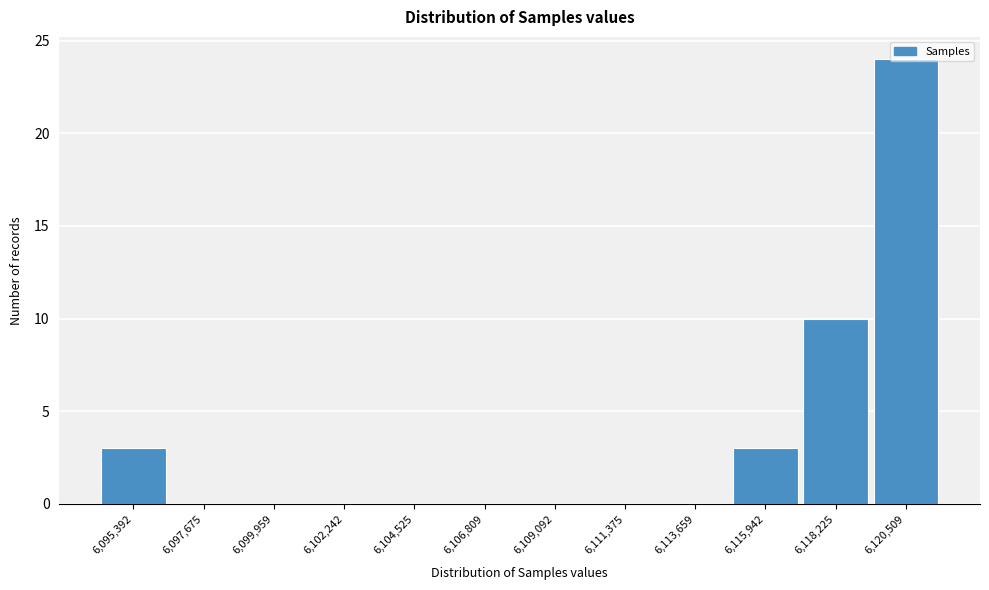

At which label is the value closest to 12?

6,118,225